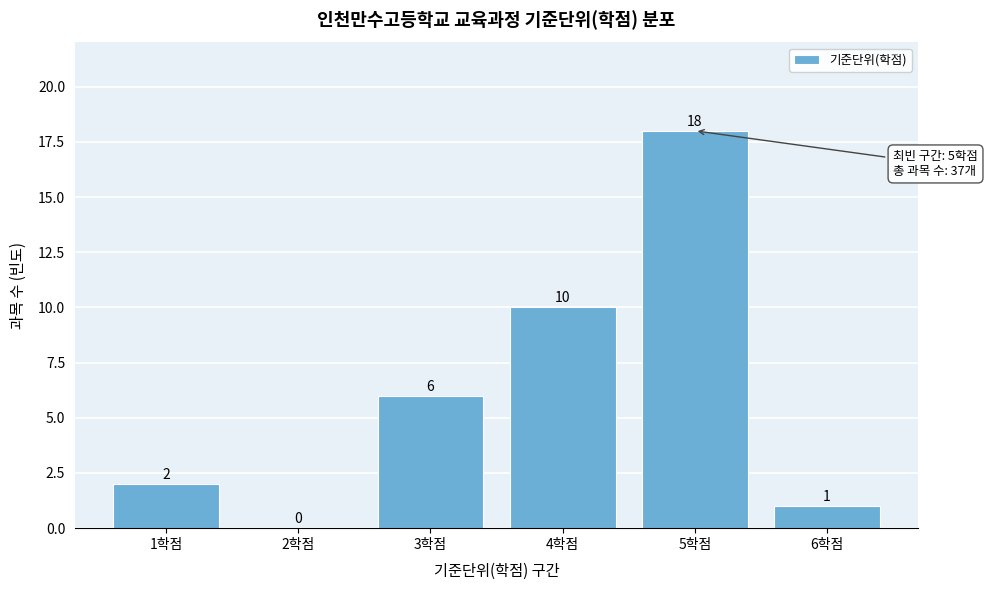

Reading left to right, list all the values displayed in this chart.

1학점=2	2학점=0	3학점=6	4학점=10	5학점=18	6학점=1